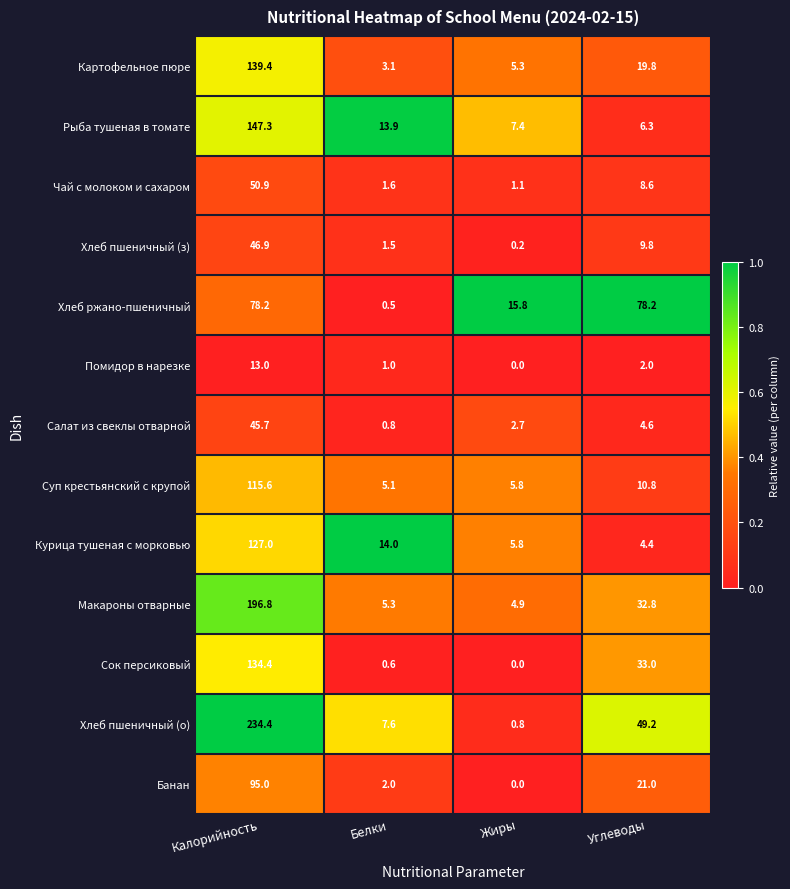

At which category is the sum across all series the highest?

Калорийность